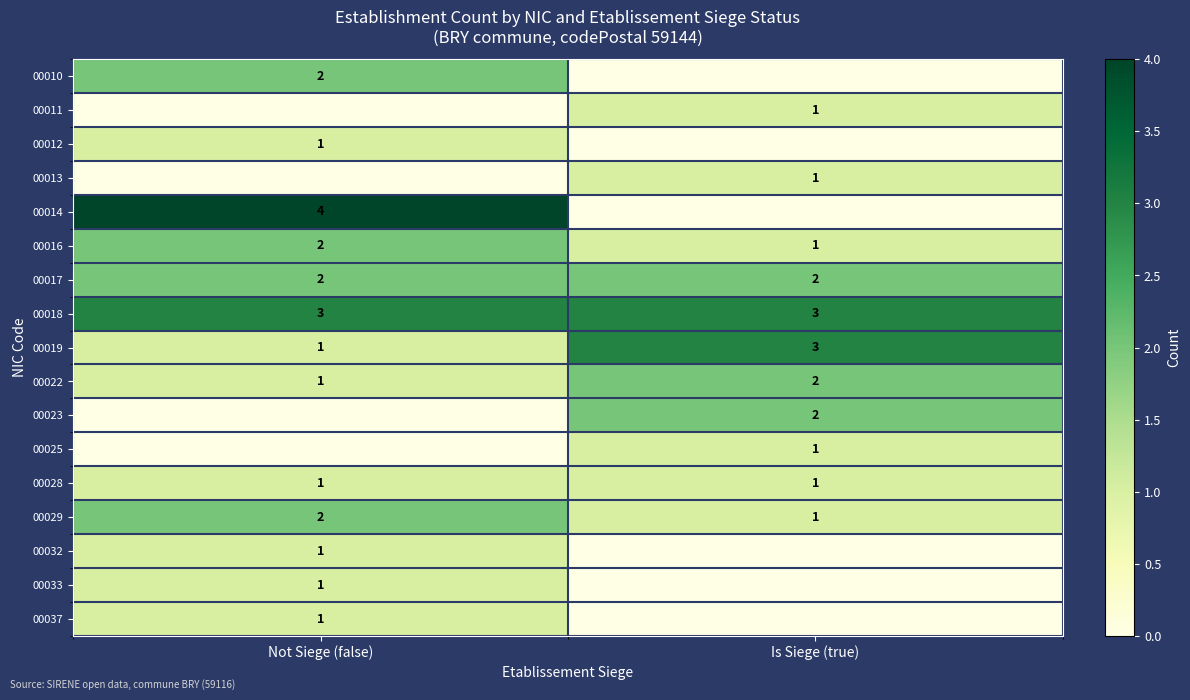

Is the value of 00022 at Not Siege (false) greater than the value of 00018 at Not Siege (false)?

No